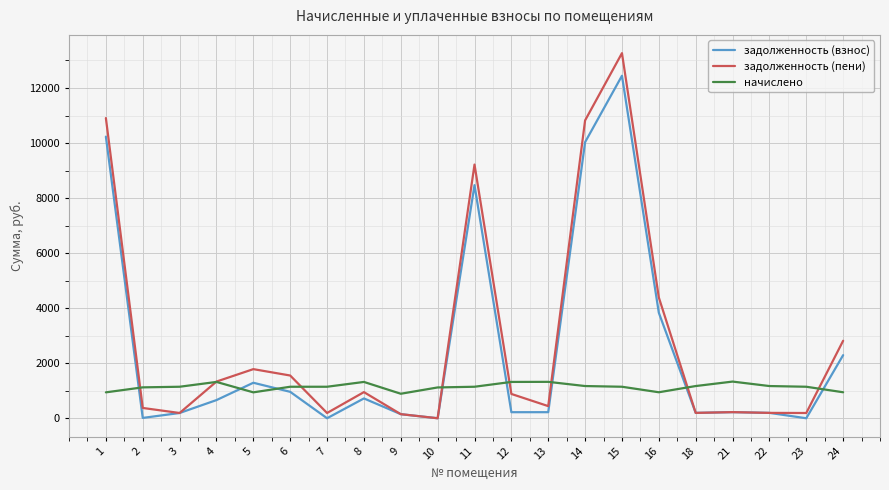

True or false: начислено and задолженность (пени) intersect in this chart.

True